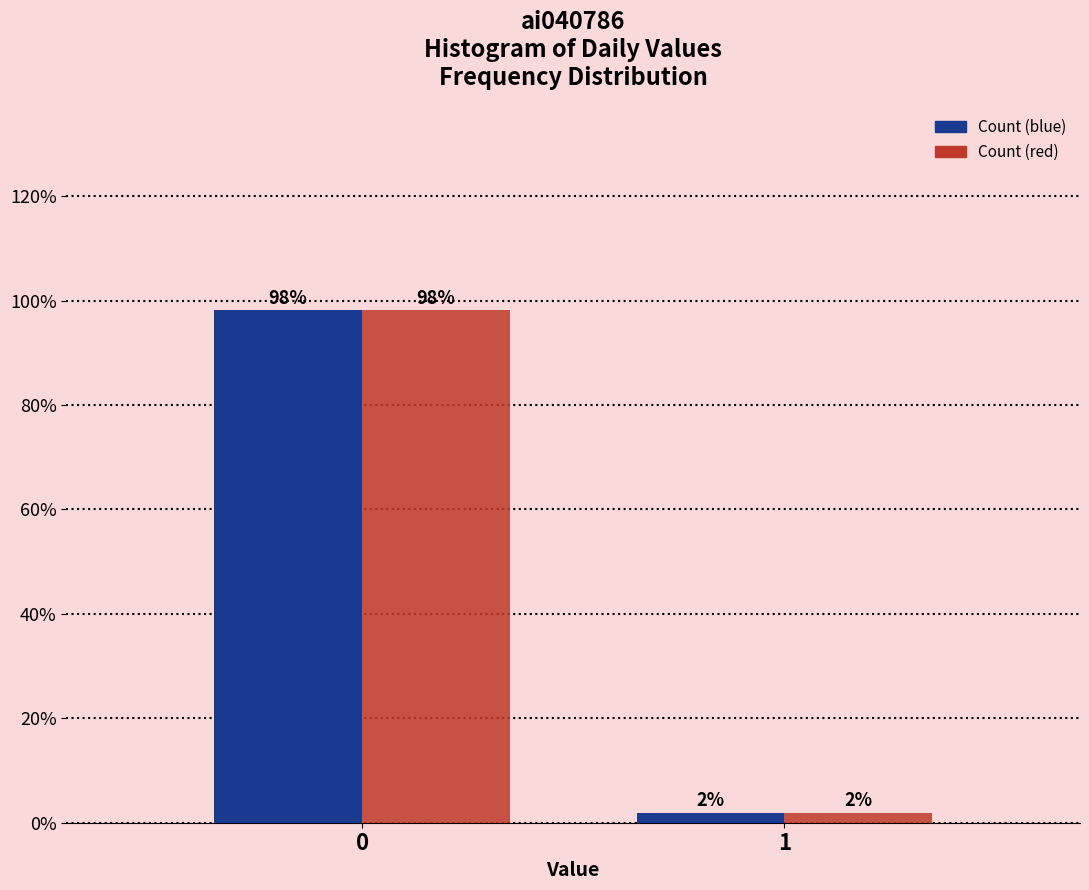

How many categories are shown in the chart?

2